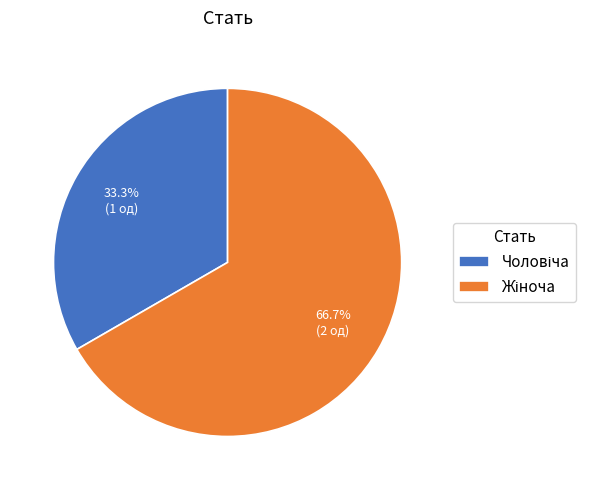

Is there a majority slice in this chart?

Yes